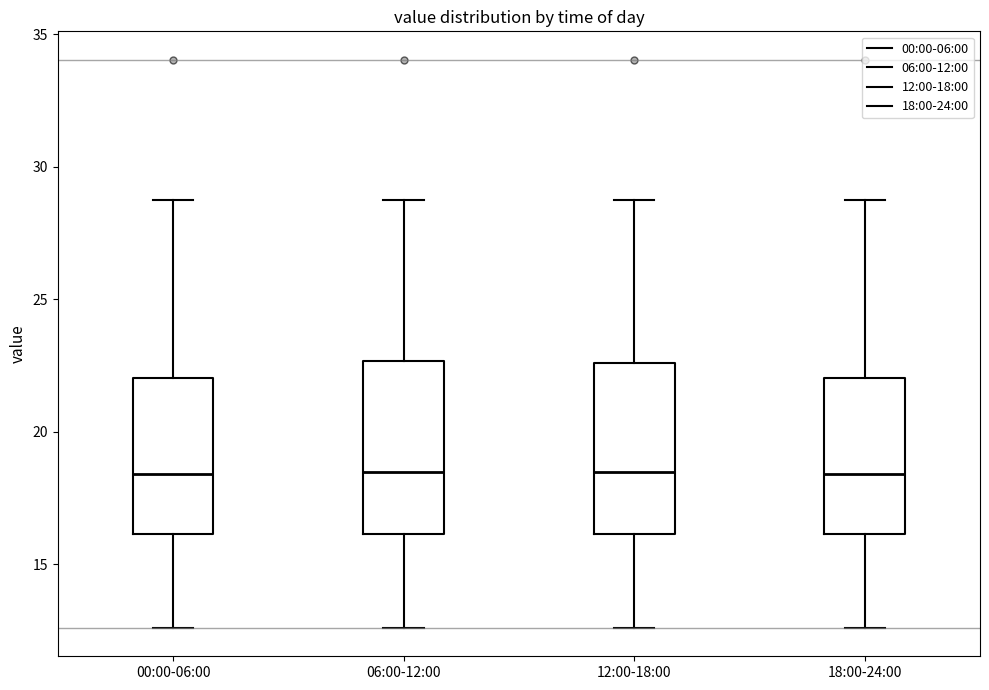

Reading left to right, read every box against the y-axis: the position of its median line, the range the box covers, and the ends of its whiskers. The values are not printed on the chart, so give them approximately, as read against the axis.

00:00-06:00: median 18.5, box 16.0 to 22.0, whiskers 12.5 to 28.5
06:00-12:00: median 18.5, box 16.0 to 22.5, whiskers 12.5 to 28.5
12:00-18:00: median 18.5, box 16.0 to 22.5, whiskers 12.5 to 28.5
18:00-24:00: median 18.5, box 16.0 to 22.0, whiskers 12.5 to 28.5